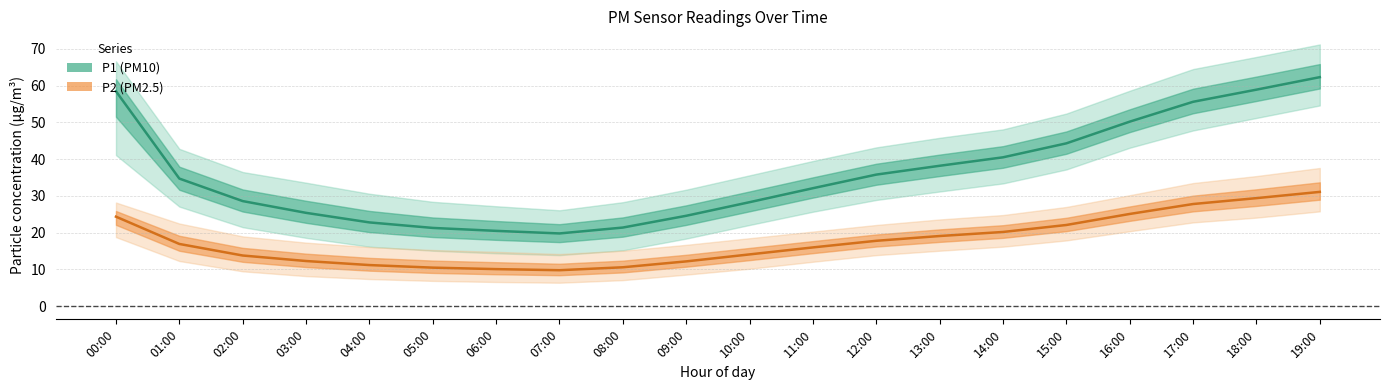

What is the value of the P2 point at the 9th from the left?

10.6